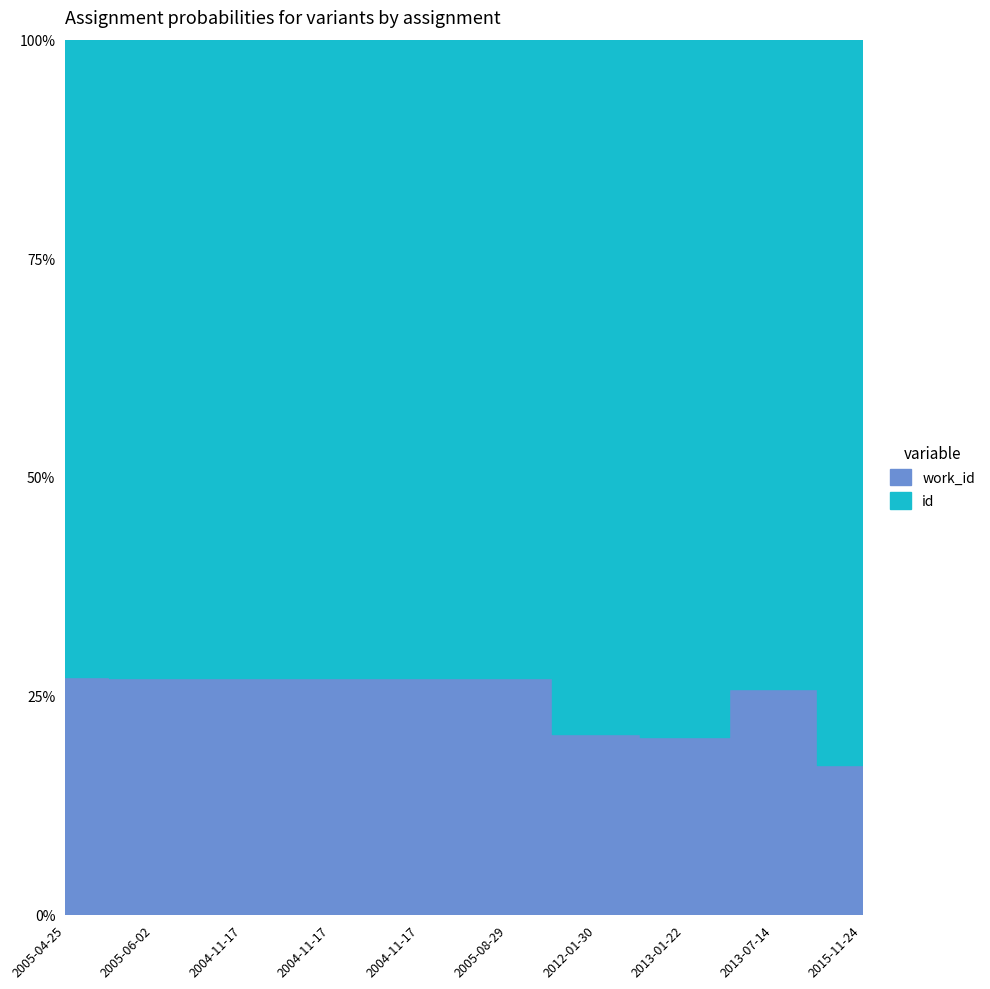

Between 2005-06-02 and 2013-01-22, which is larger?

2013-01-22